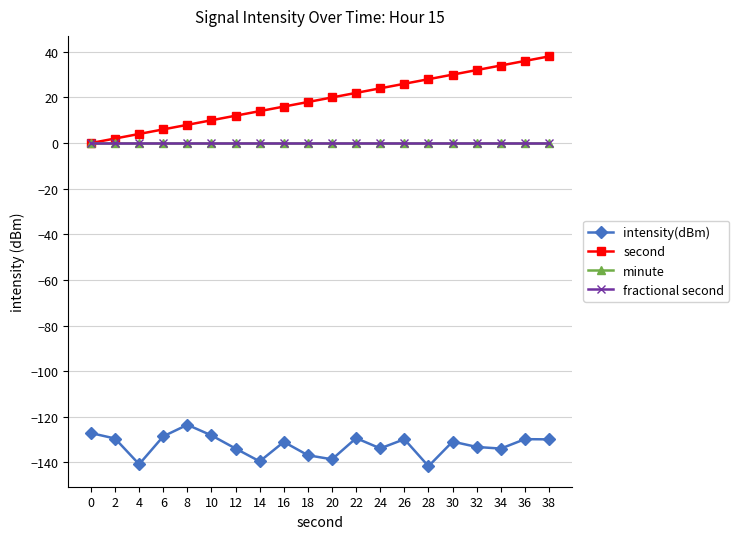

The value of fractional second at 20 is 0.0. True or false?

True